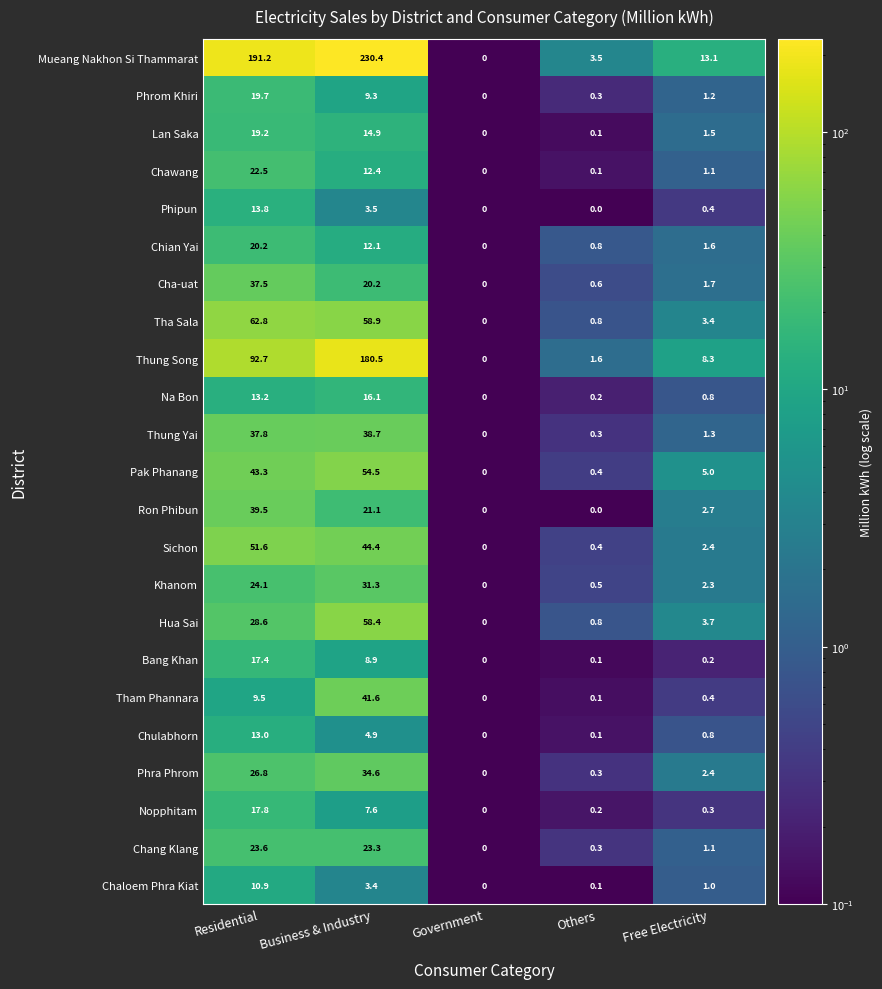

At how many categories does at least one series exceed 54?

2